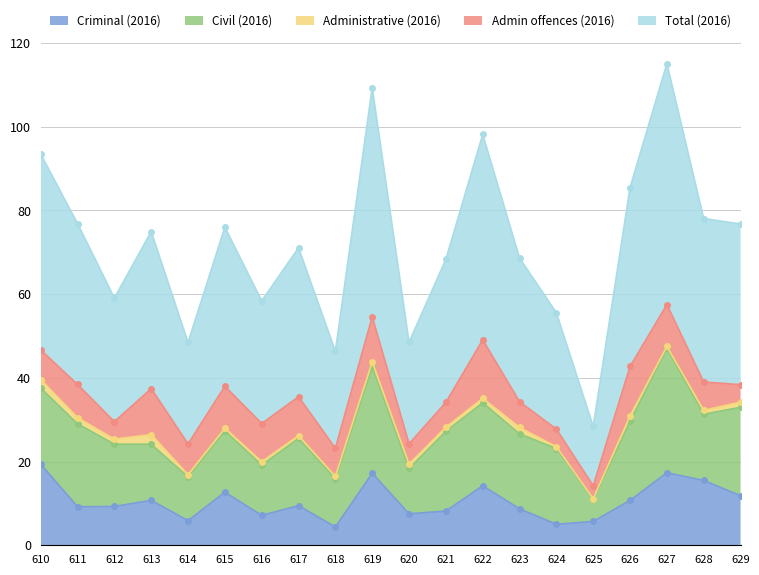

True or false: Total (2016) has a value of 54.3 at 611.

False